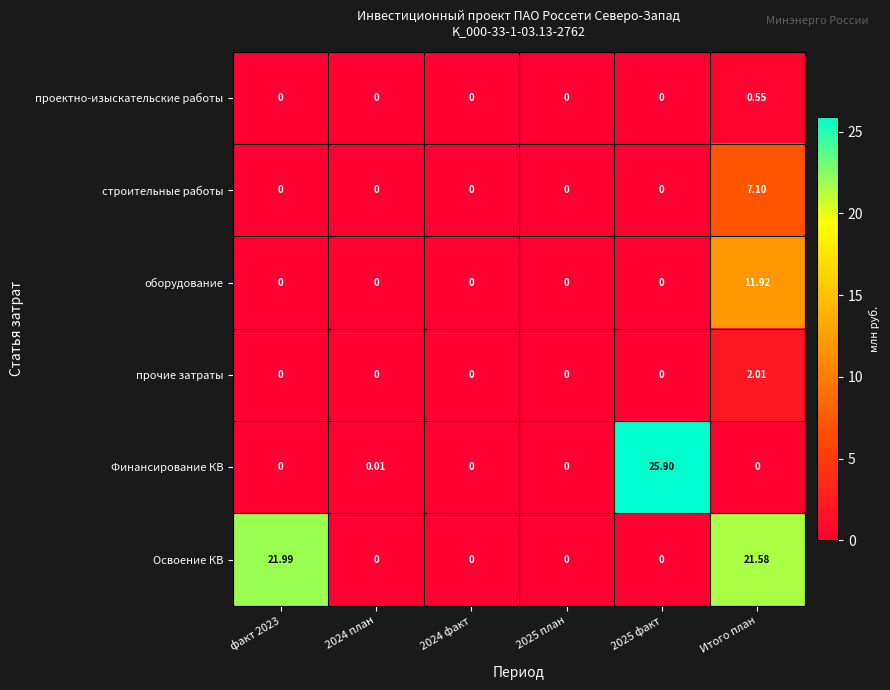

At how many categories does at least one series exceed 15?

3